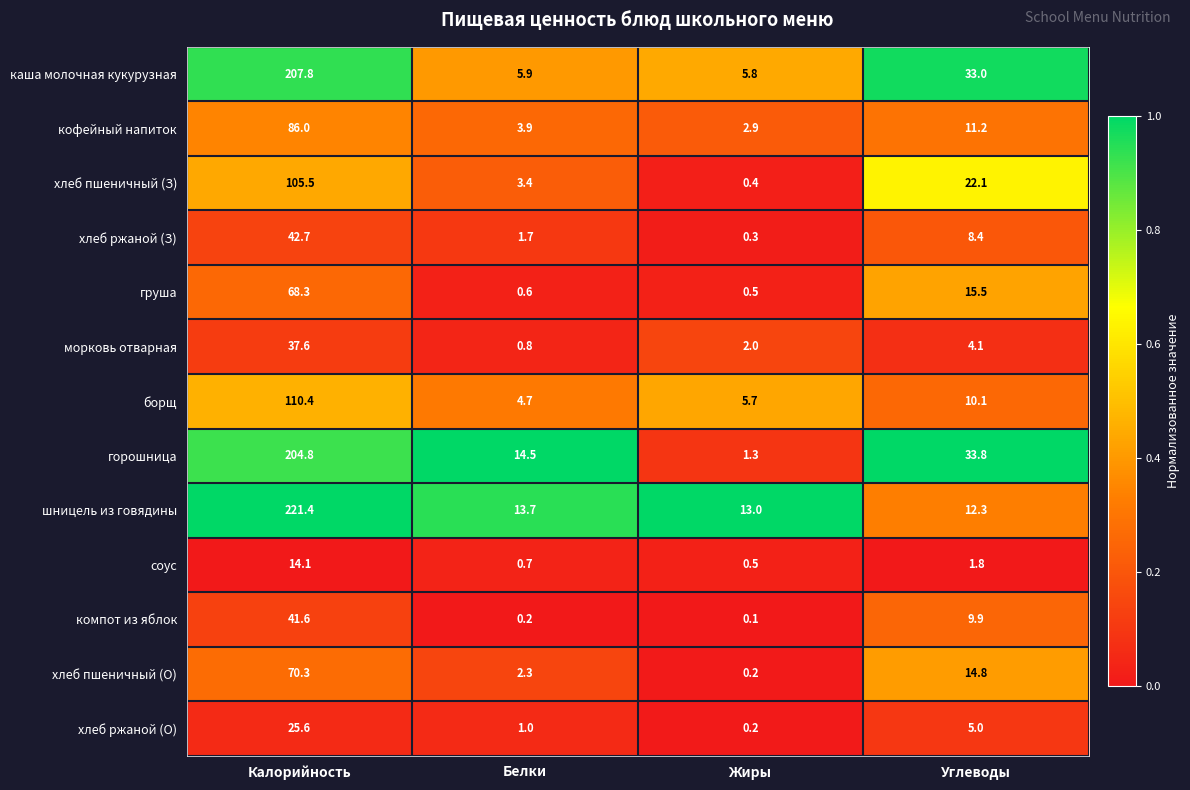

Rank the series by their maximum value, from lowest to highest.

соус, хлеб ржаной (О), морковь отварная, компот из яблок, хлеб ржаной (З), груша, хлеб пшеничный (О), кофейный напиток, хлеб пшеничный (З), борщ, горошница, каша молочная кукурузная, шницель из говядины